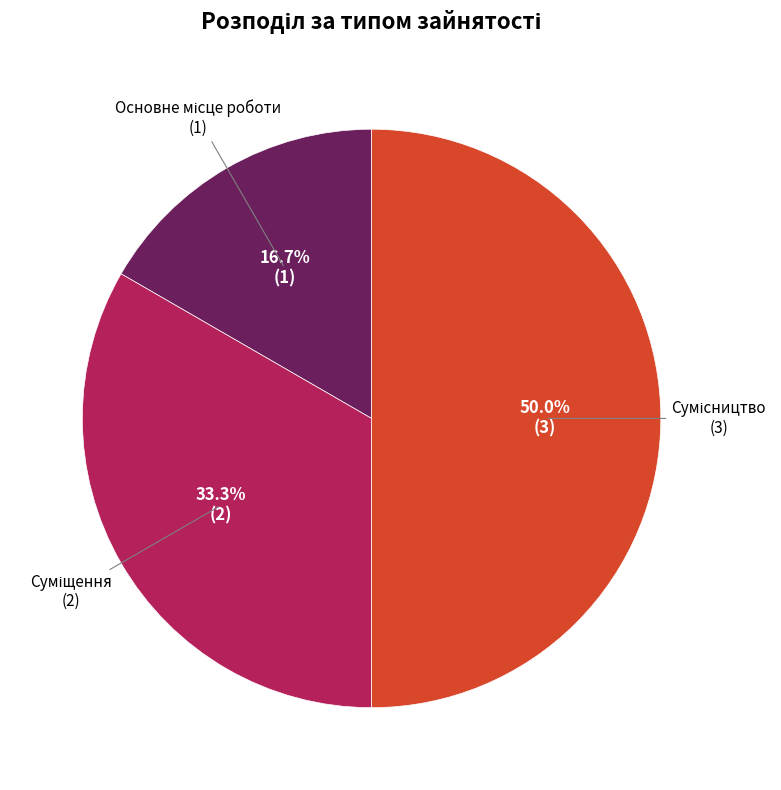

Count the number of slices in the pie.

3